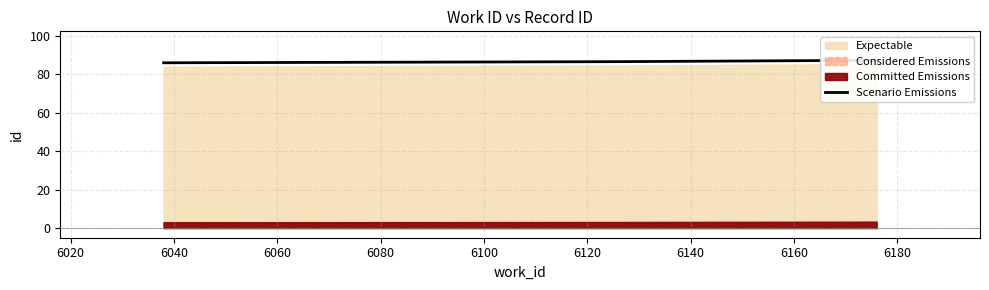

Reading left to right, transcribe all the data shown in this chart.

86.1	86.7	87.4